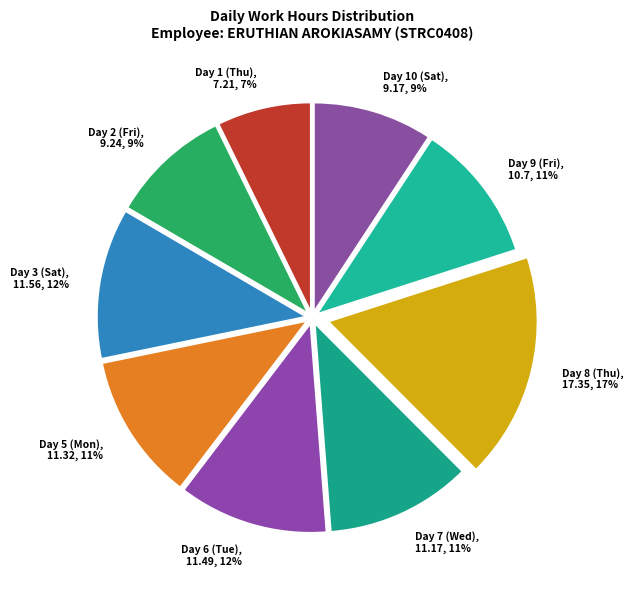

The Day 5 (Mon) slice represents 2% of the pie. True or false?

False